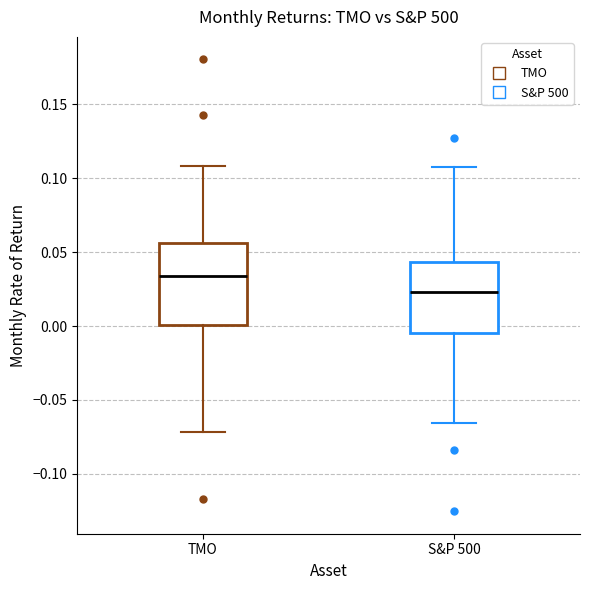

Which box has the highest median line?

TMO